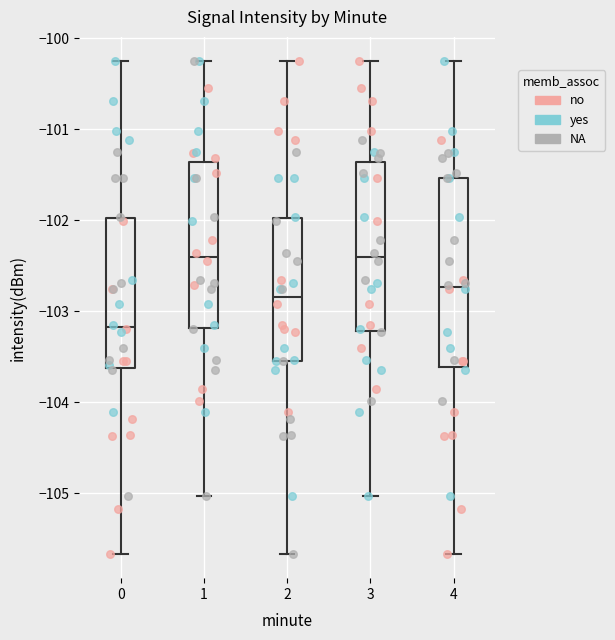

Reading left to right, transcribe this box plot: for each box, give where its median line is, the range the box spans, and where its two whiskers end, as read against the y-axis. The values are not printed on the chart, so give them approximately, as read against the axis.

0: median -103.2, box -103.6 to -102.0, whiskers -105.7 to -100.3
1: median -102.4, box -103.2 to -101.4, whiskers -105.0 to -100.3
2: median -102.8, box -103.5 to -102.0, whiskers -105.7 to -100.3
3: median -102.4, box -103.2 to -101.4, whiskers -105.0 to -100.3
4: median -102.7, box -103.6 to -101.5, whiskers -105.7 to -100.3